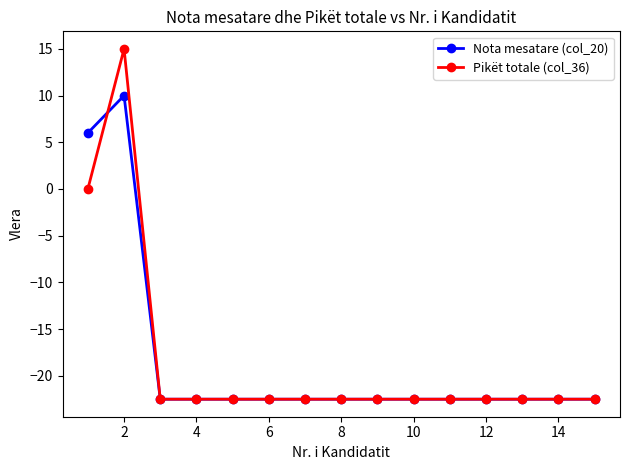

Rank the series by their maximum value, from lowest to highest.

Nota mesatare (col_20), Pikët totale (col_36)